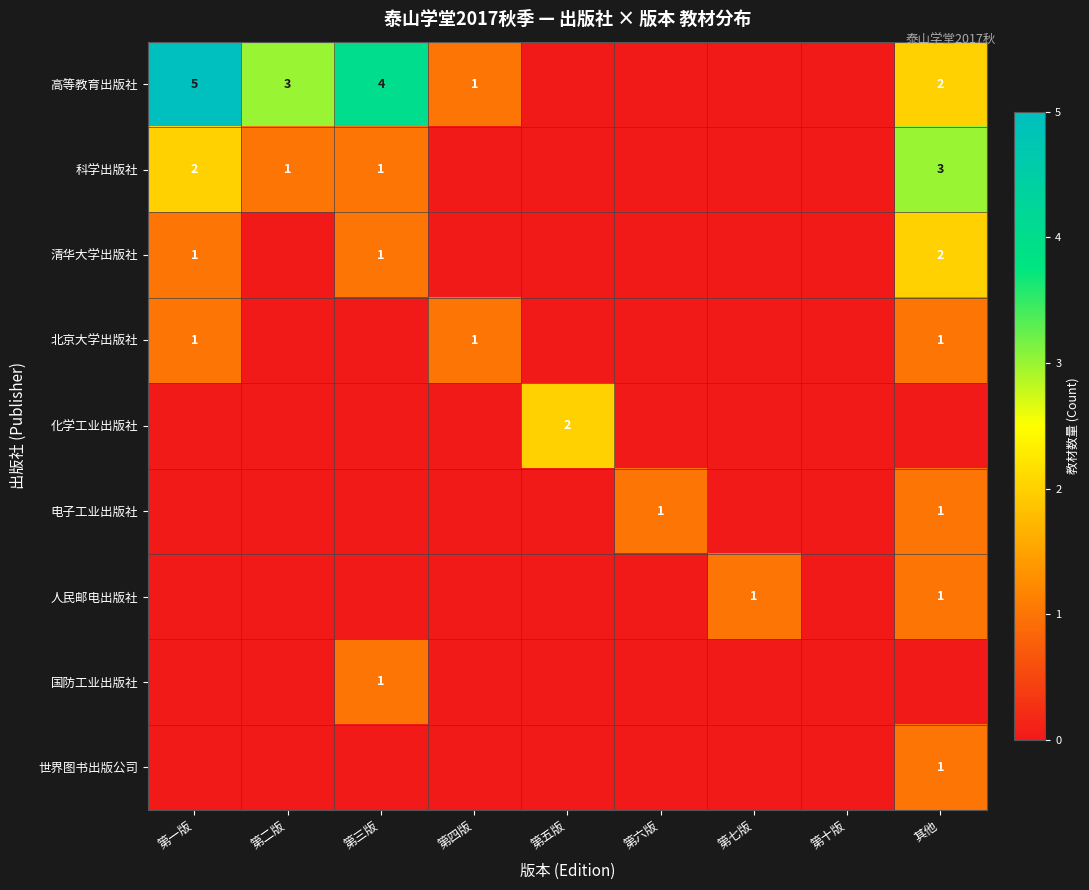

Is it true that 科学出版社 equals 4 at 其他?

False